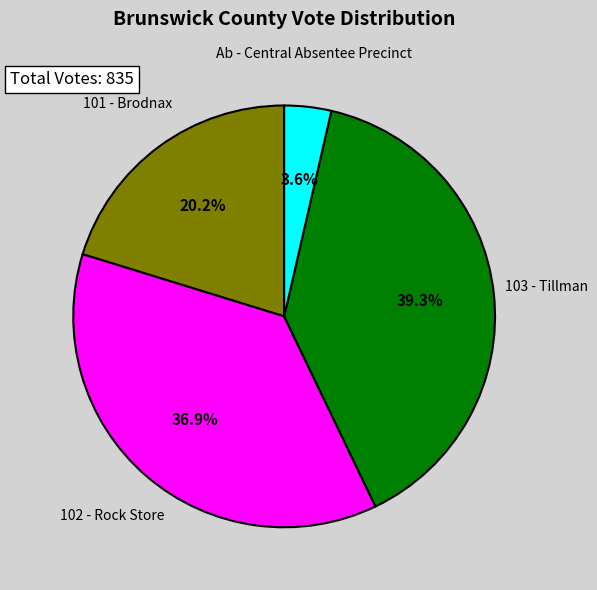

How many segments does this pie chart have?

4